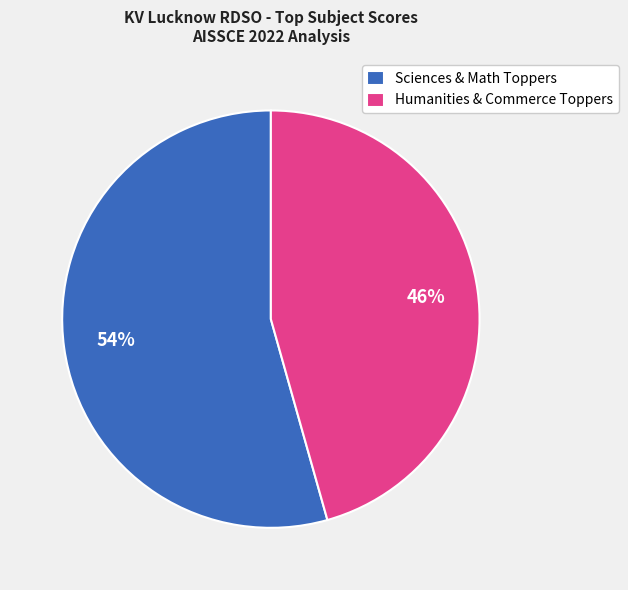

Is the sum of Sciences & Math Toppers and Humanities & Commerce Toppers greater than half?

Yes